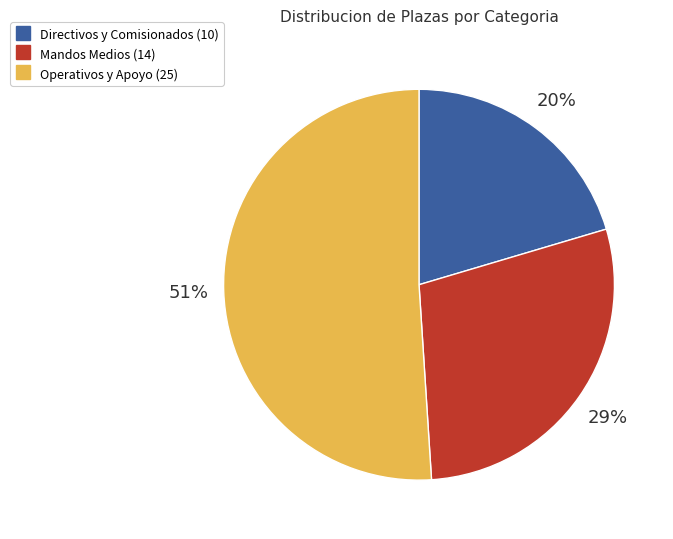

To the nearest percent, what is the difference between the largest and smallest slice percentages?

31%